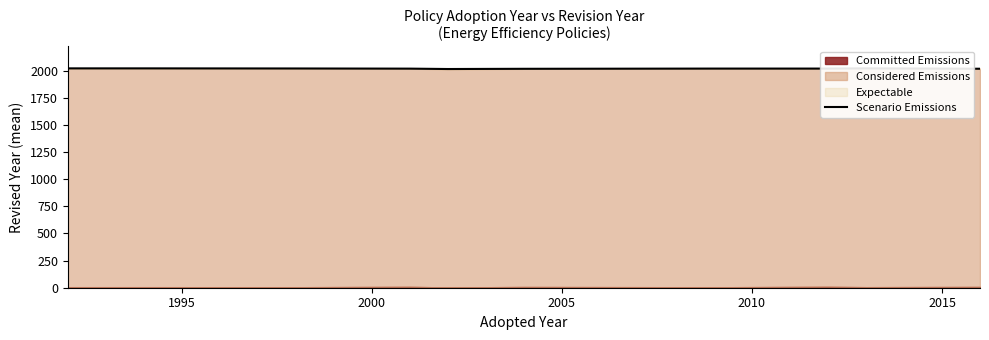

At which label is the value closest to 2018?

2005